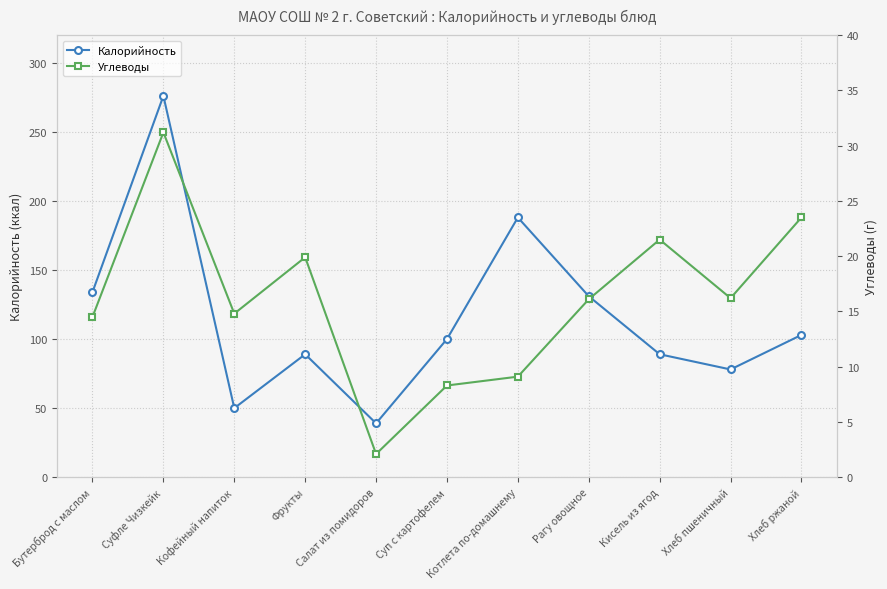

How many values in the Калорийность series exceed 100?

5